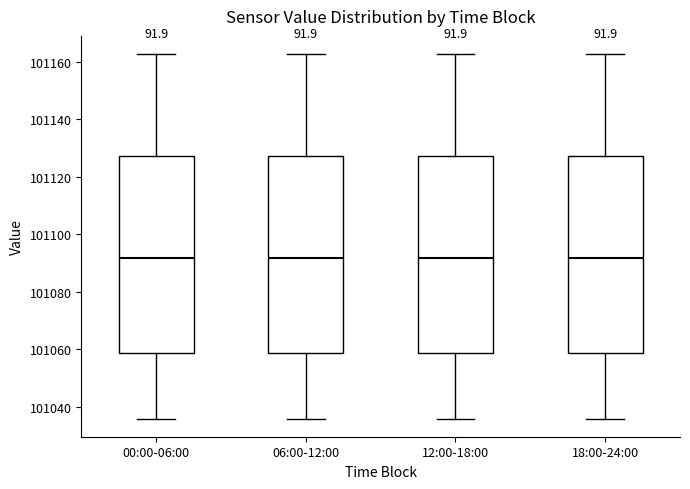

Where does the upper whisker of the box for 06:00-12:00 end on the y-axis? The values are not printed on the chart, so give them approximately, as read against the axis.

101162